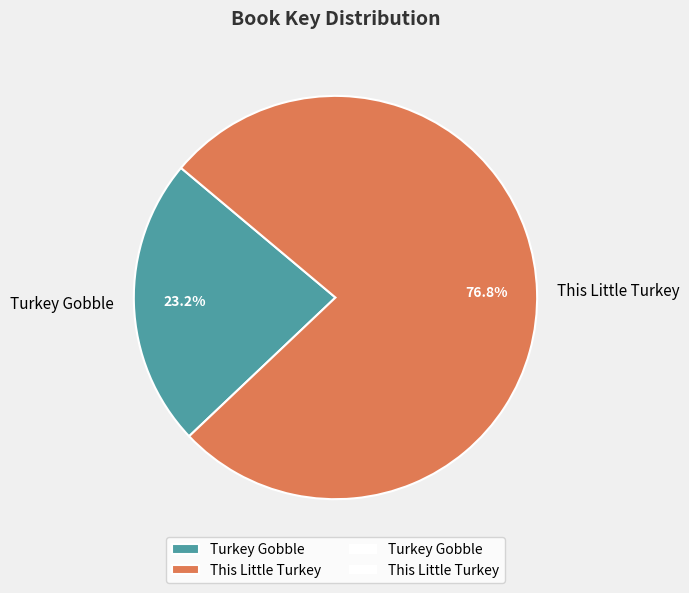

Rank the categories by value from highest to lowest.

This Little Turkey, Turkey Gobble